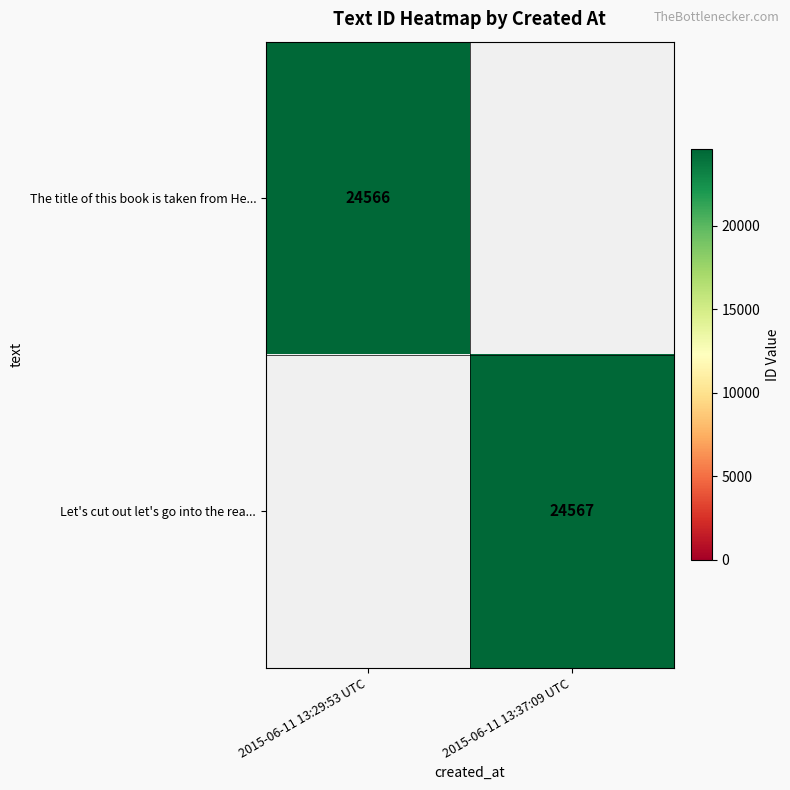

True or false: The title of this book is taken from He... has a value of 42218 at 2015-06-11 13:29:53 UTC.

False